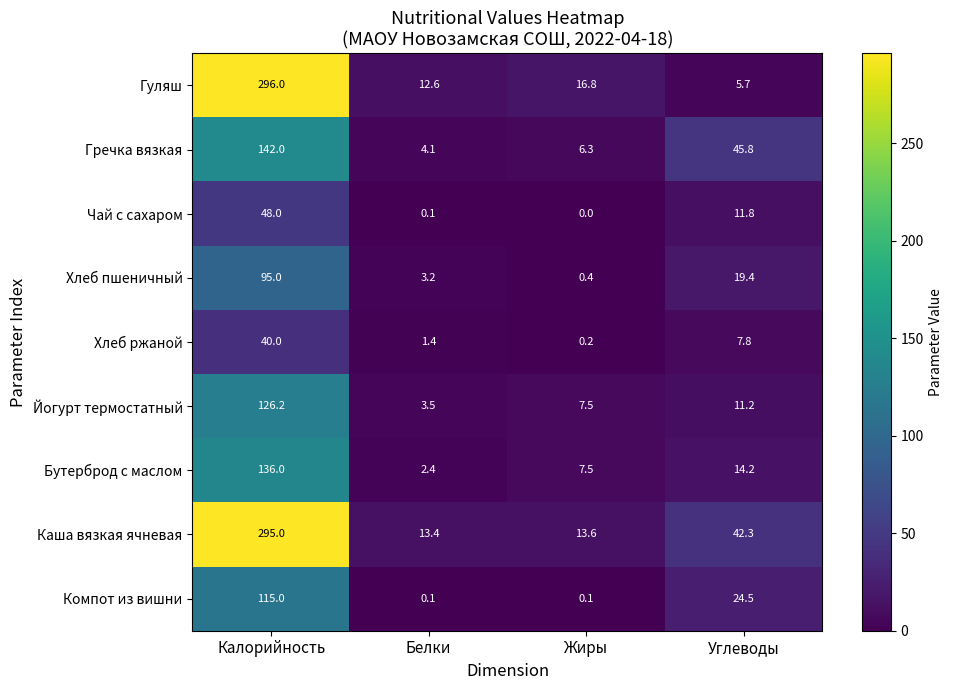

What is the difference between the Гречка вязкая values at Углеводы and Белки?

41.7